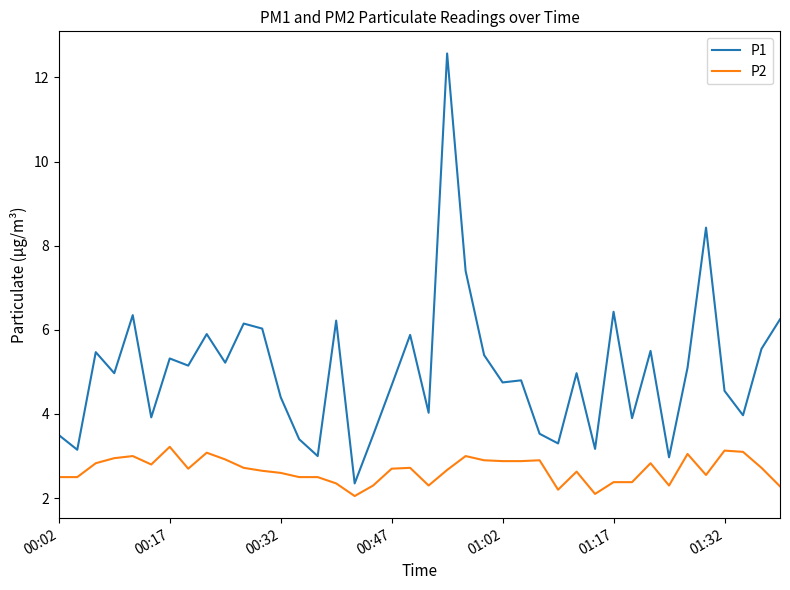

True or false: P2 and P1 intersect in this chart.

False